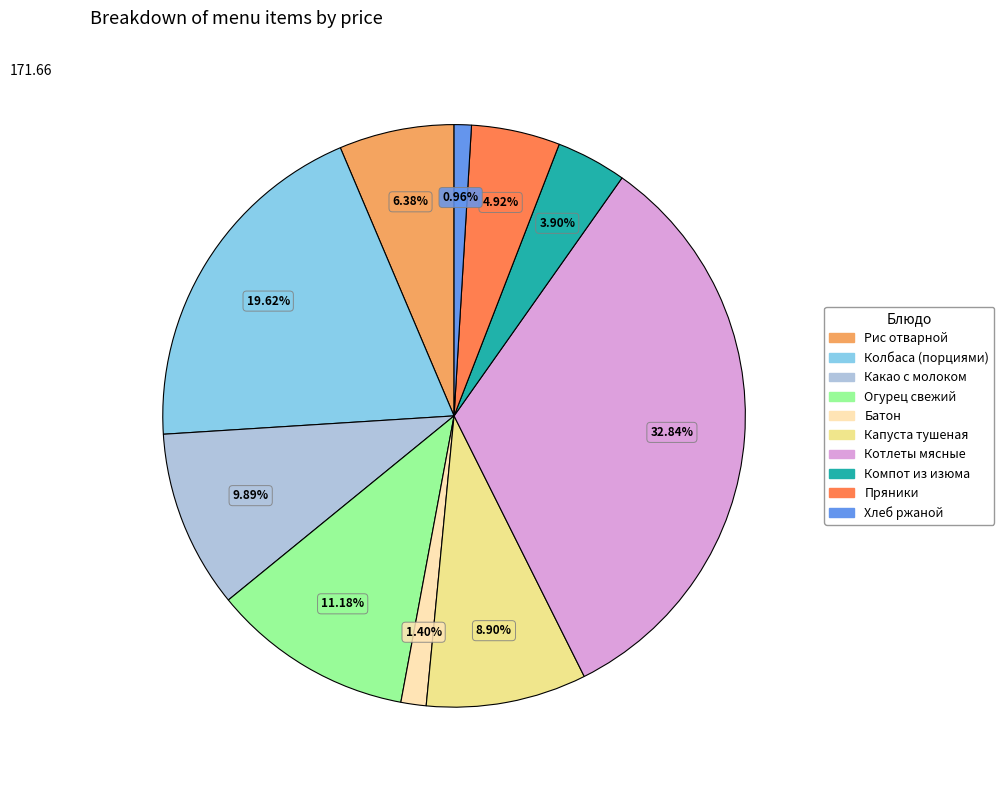

To the nearest percent, what percentage of the pie is Котлеты мясные?

33%